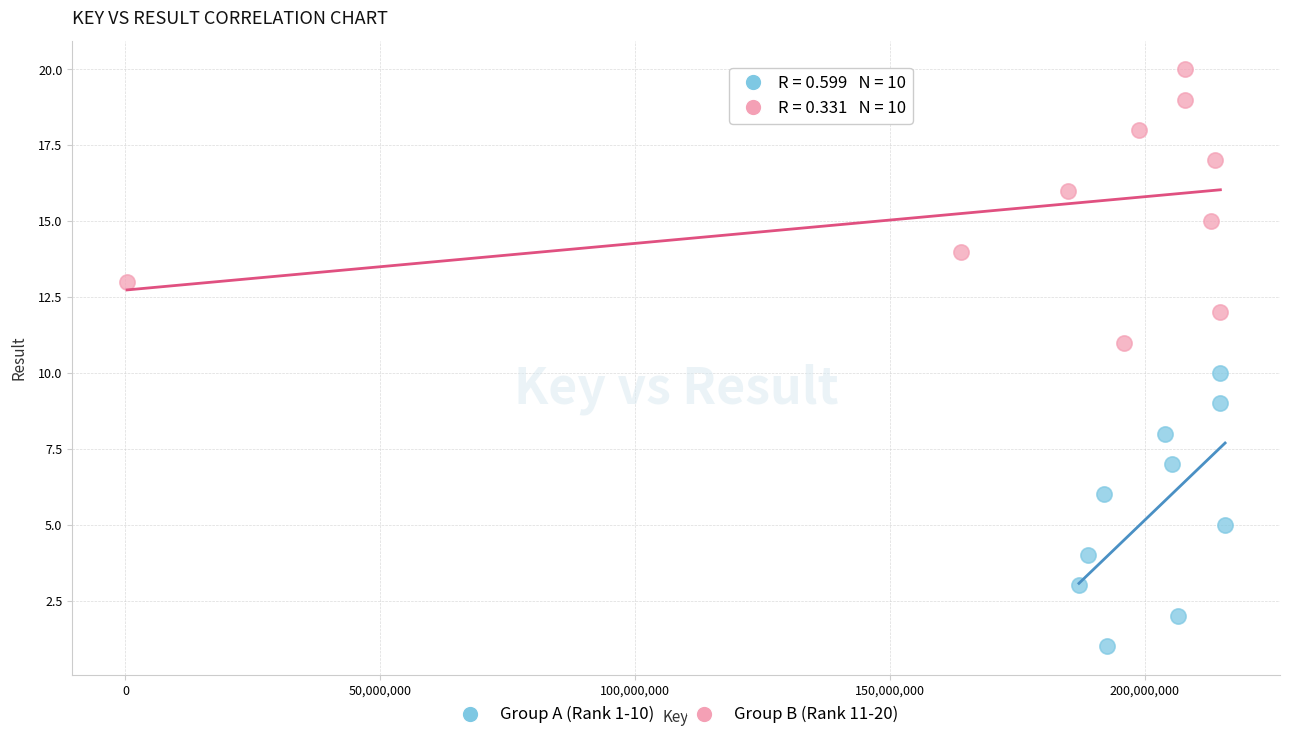

Which series reaches the maximum Y coordinate?

Group B (Rank 11-20)